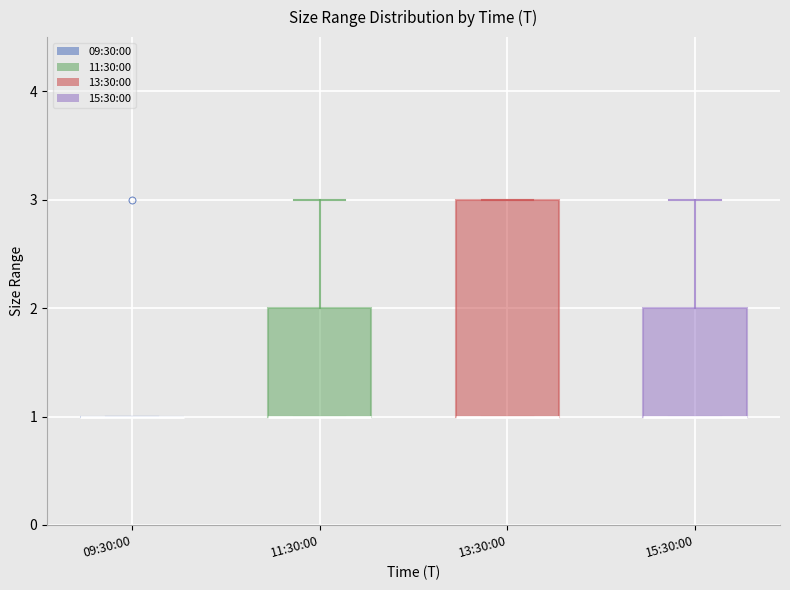

Where does the upper whisker of the box for 11:30:00 end on the y-axis? The values are not printed on the chart, so give them approximately, as read against the axis.

3